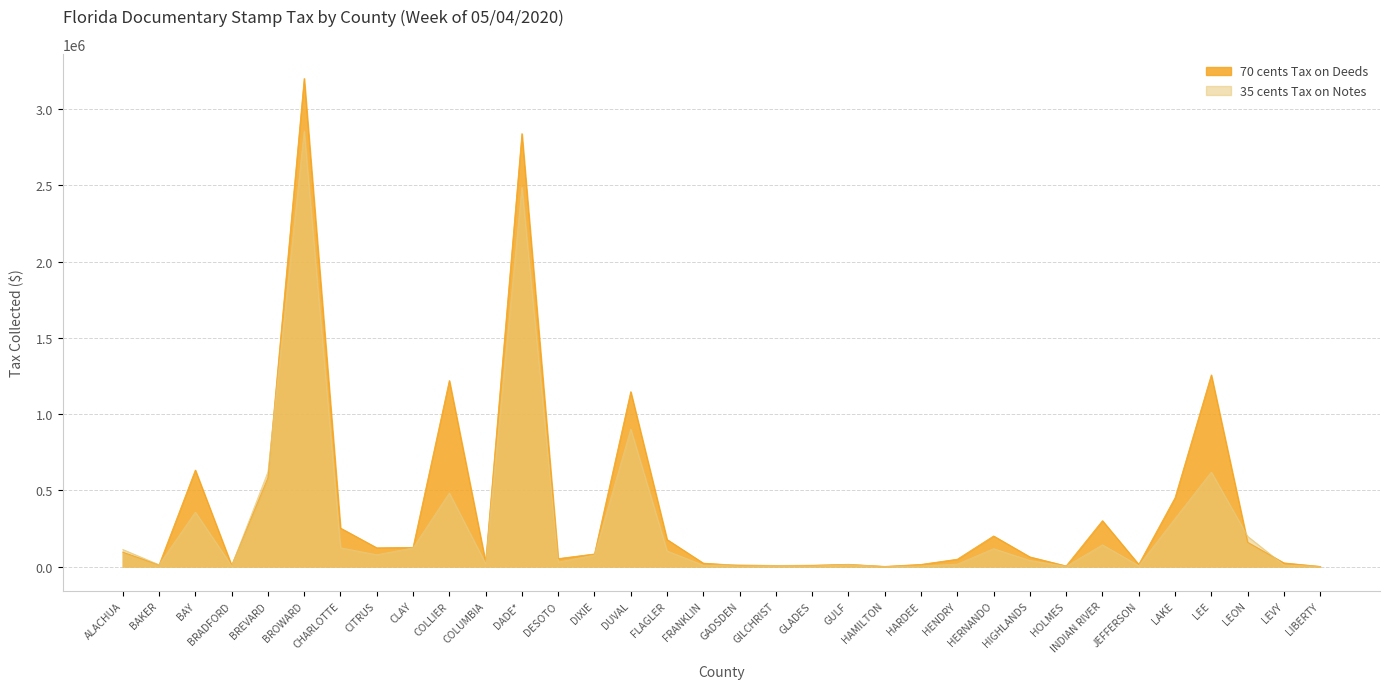

What is the label of the 8th point from the left?

CITRUS